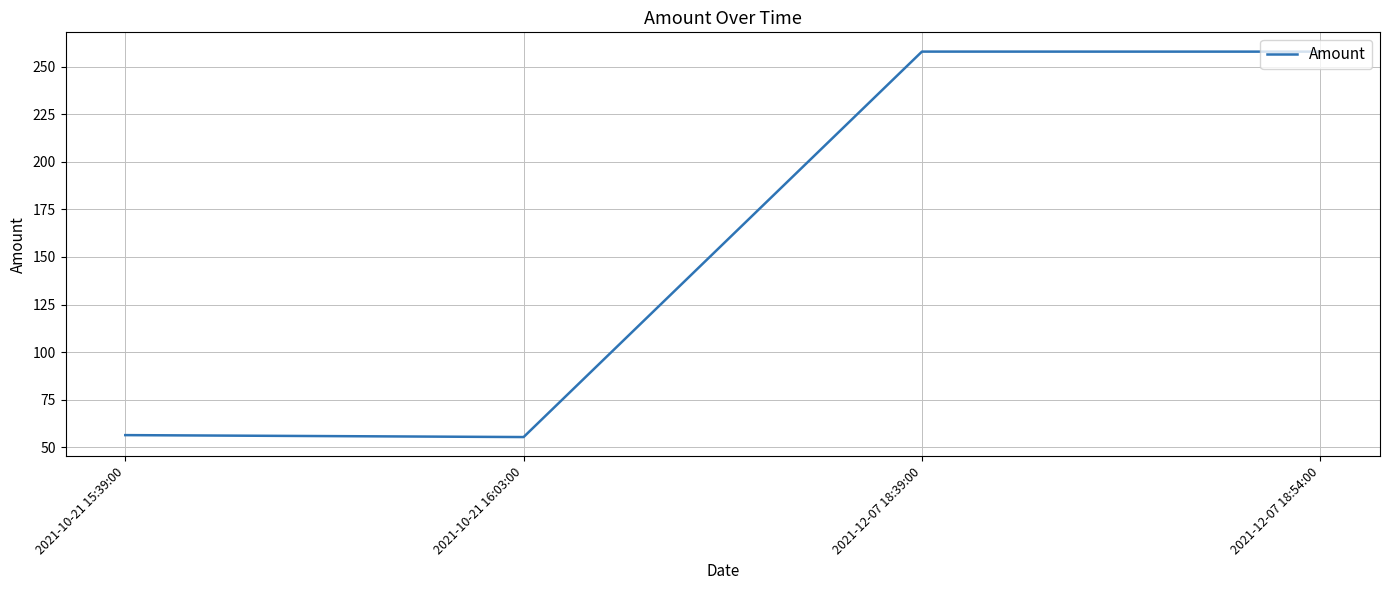

What is the greatest value displayed?

257.8